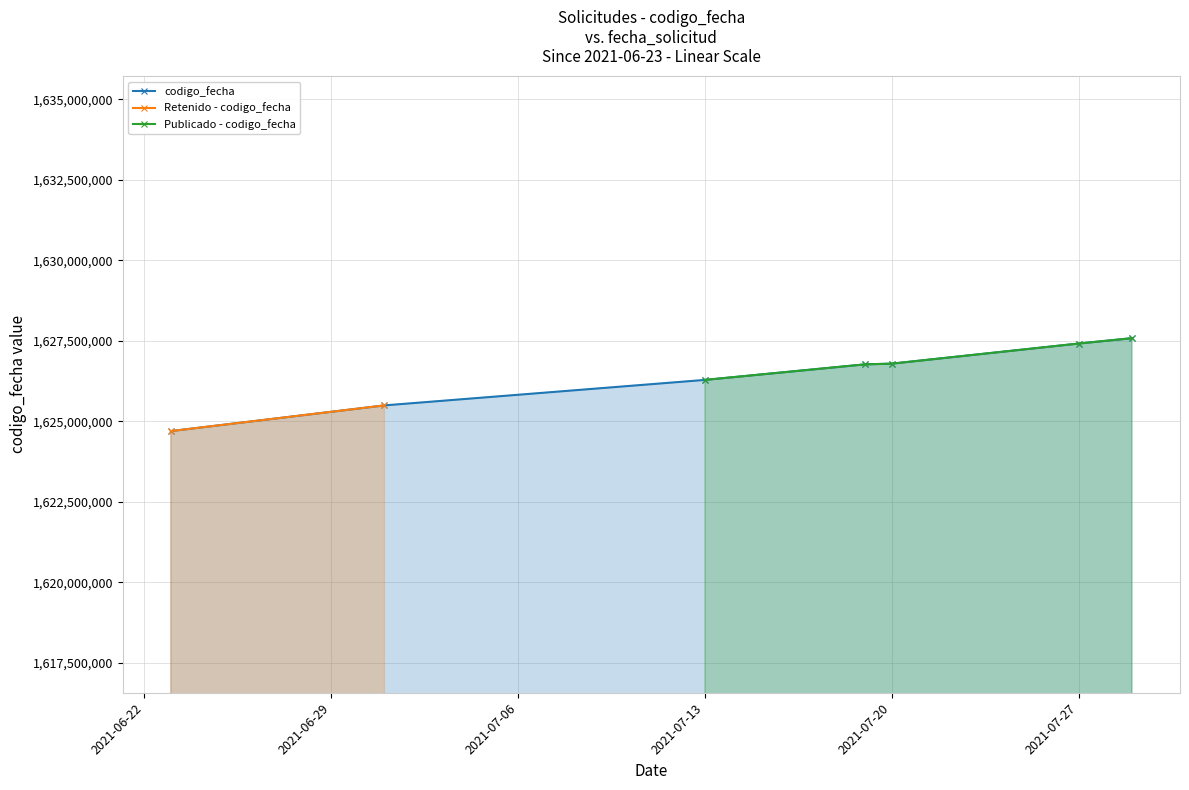

Count the number of values greater than 1626767902.

3